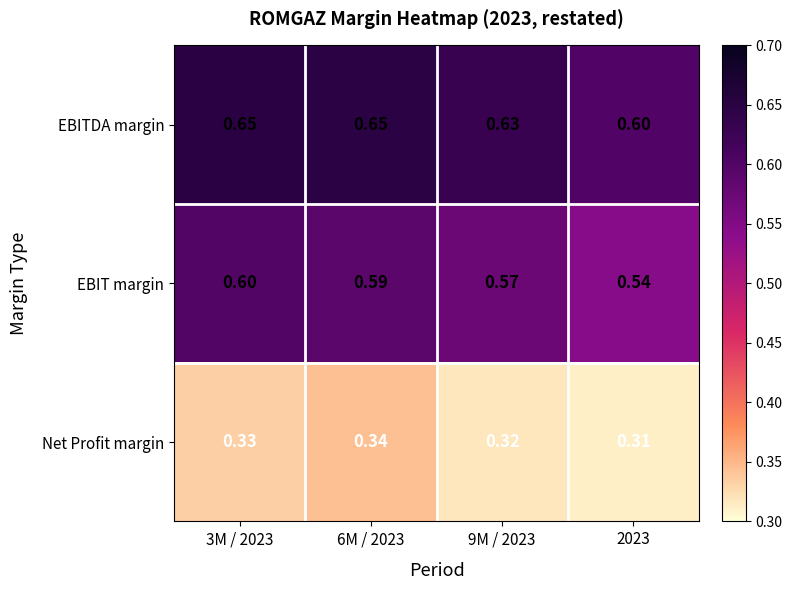

How many categories are shown in the chart?

4